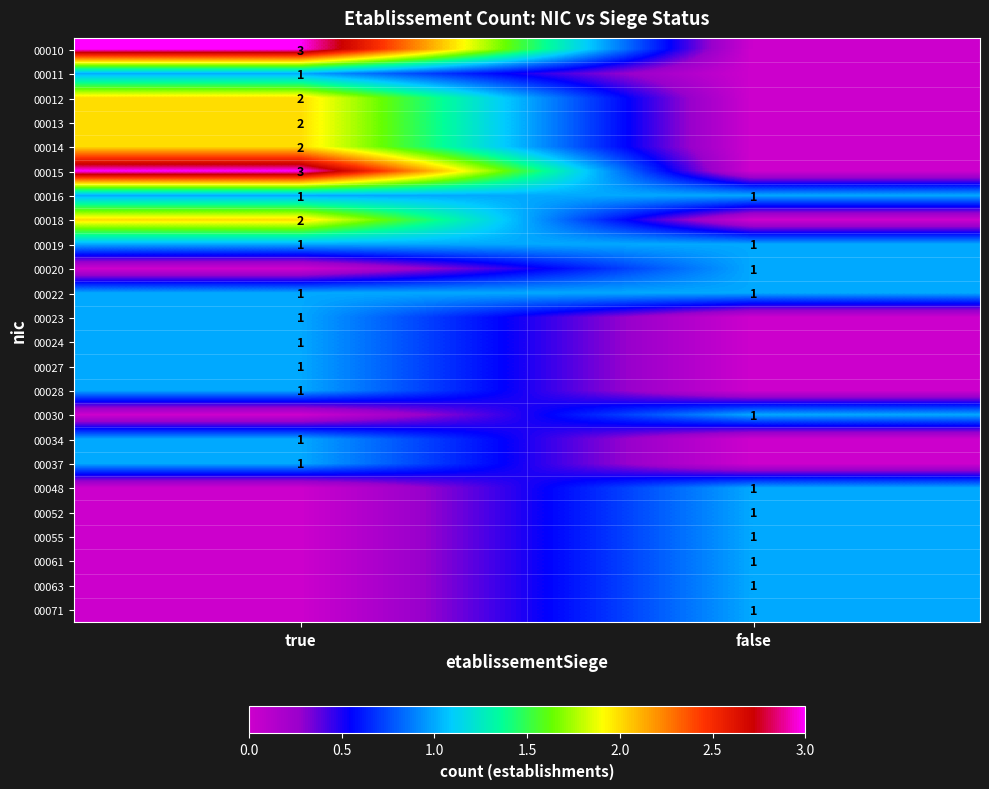

Is it true that 00034 equals 0 at true?

False